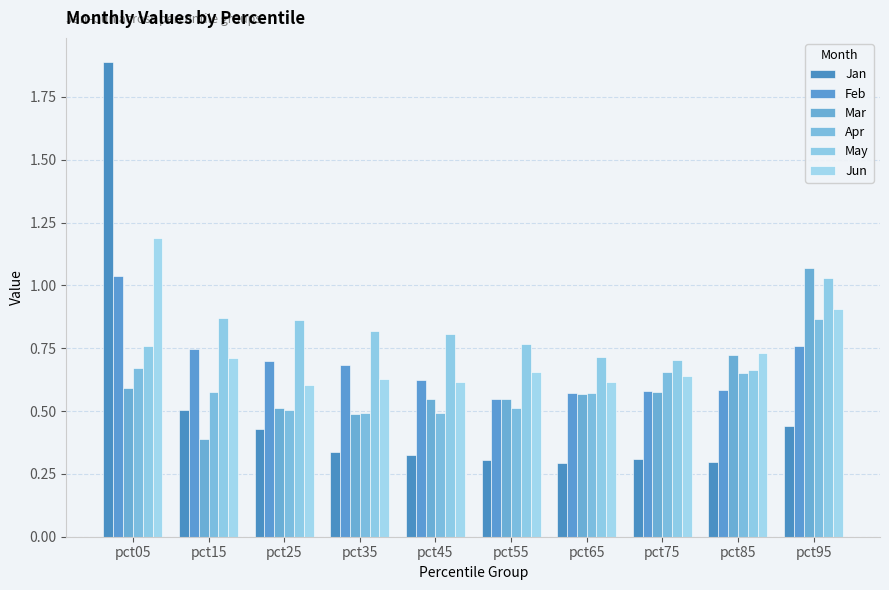

What is the sum of the Feb values at pct95 and pct65?

1.3